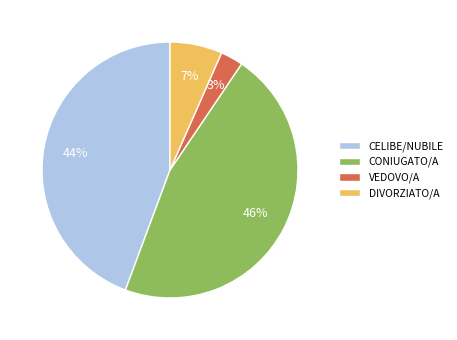

The CELIBE/NUBILE slice represents 30% of the pie. True or false?

False